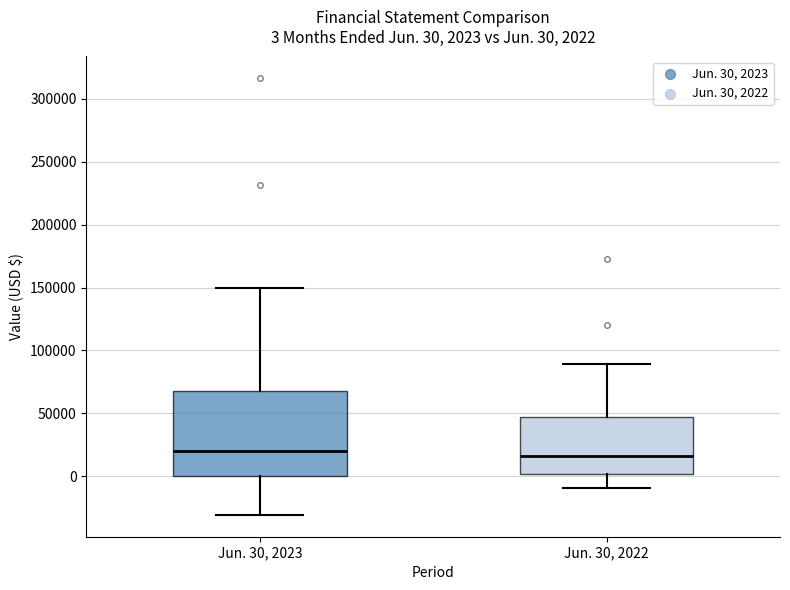

Which box is the tallest, from its lower edge to its upper edge?

Jun. 30, 2023